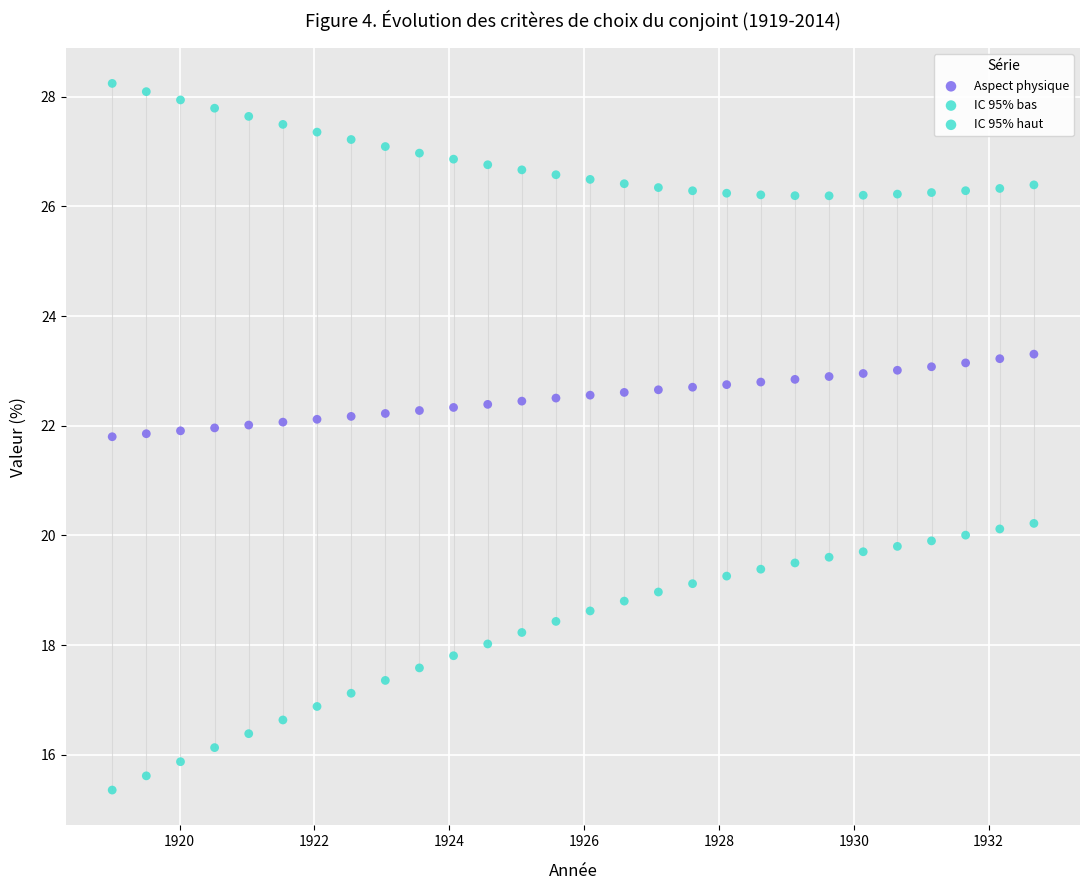

How many data points are displayed?

84